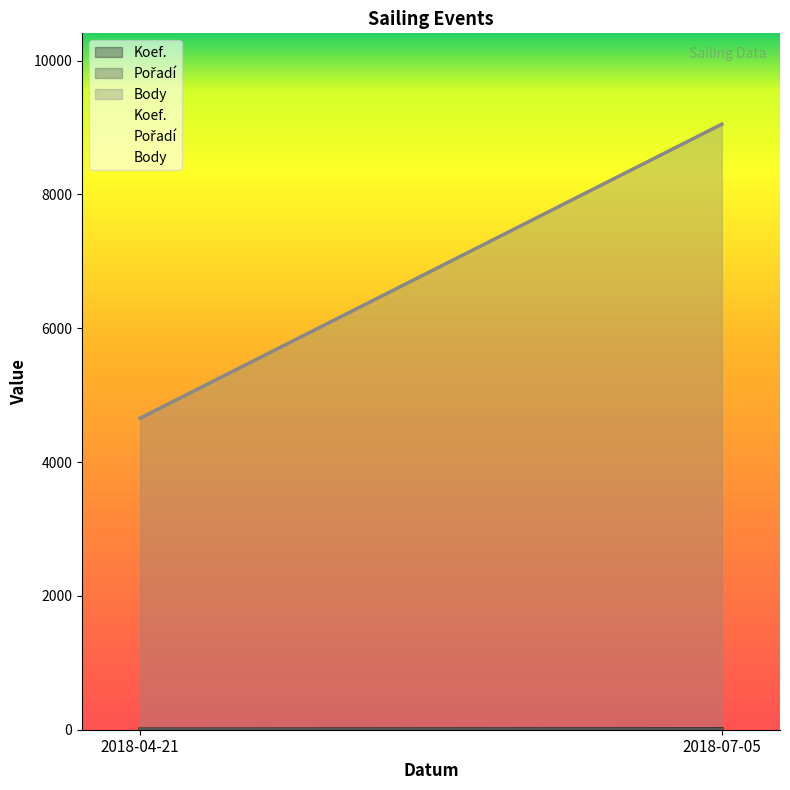

Which category has the highest value in the Pořadí series?

2018-07-05